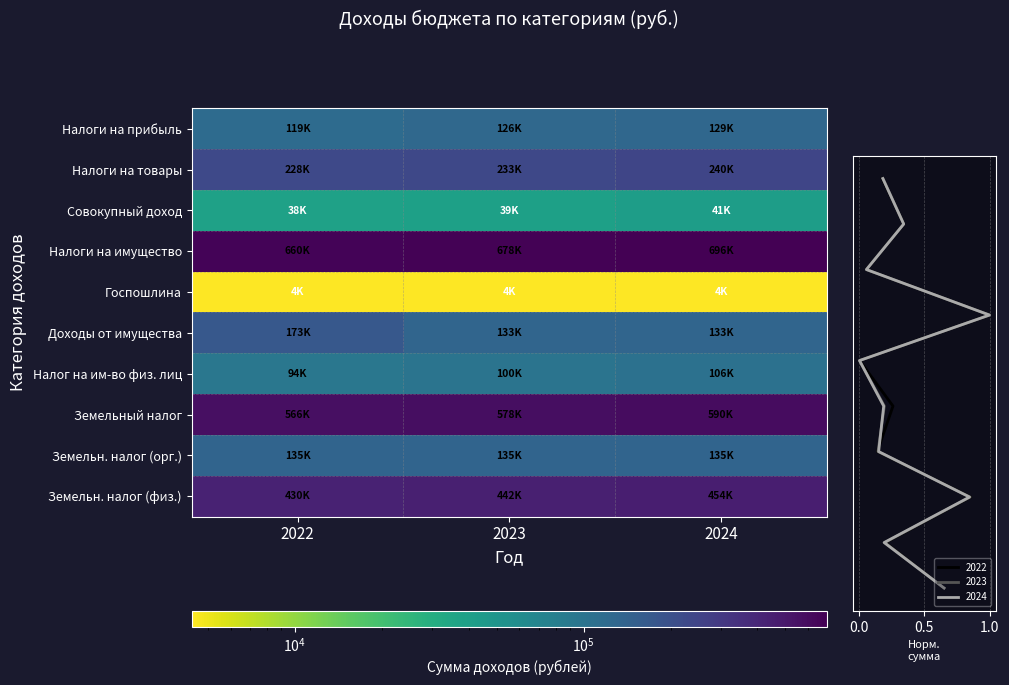

True or false: Налоги на имущество has a value of 1203470 at 2024.

False